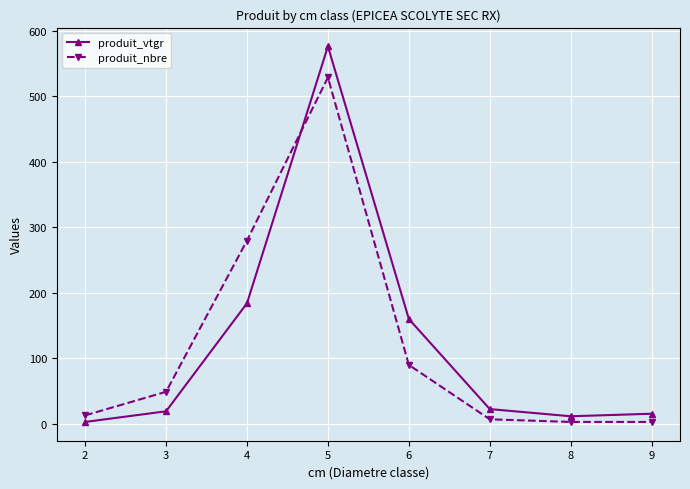

How many intersections are there between produit_nbre and produit_vtgr?

1